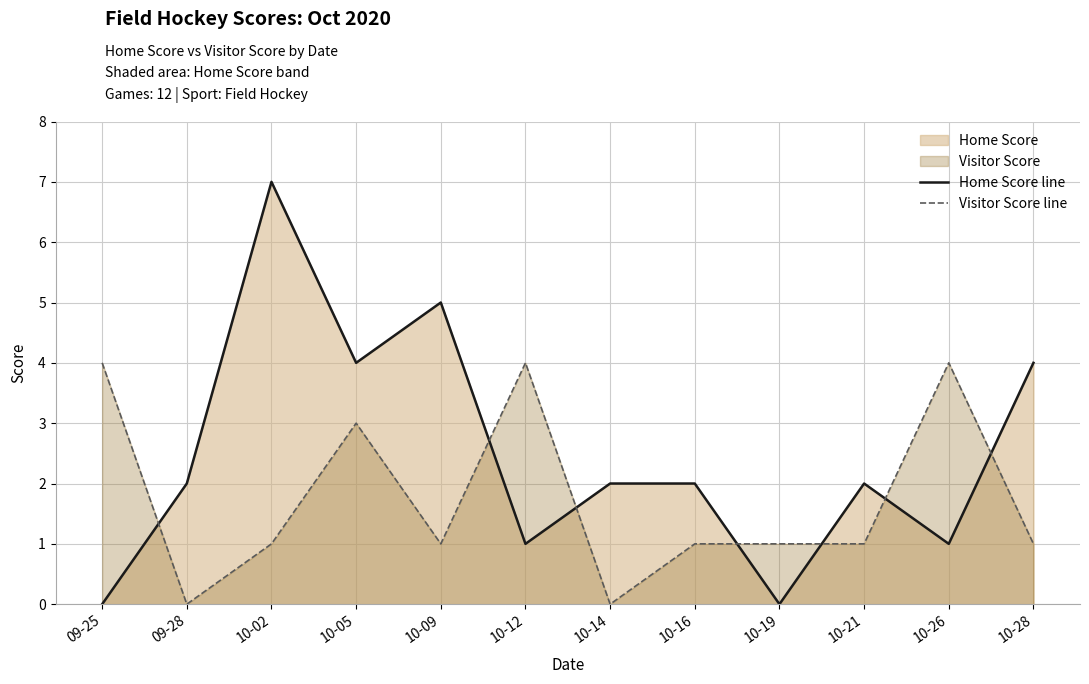

What is the label of the 1st point from the left?

09-25